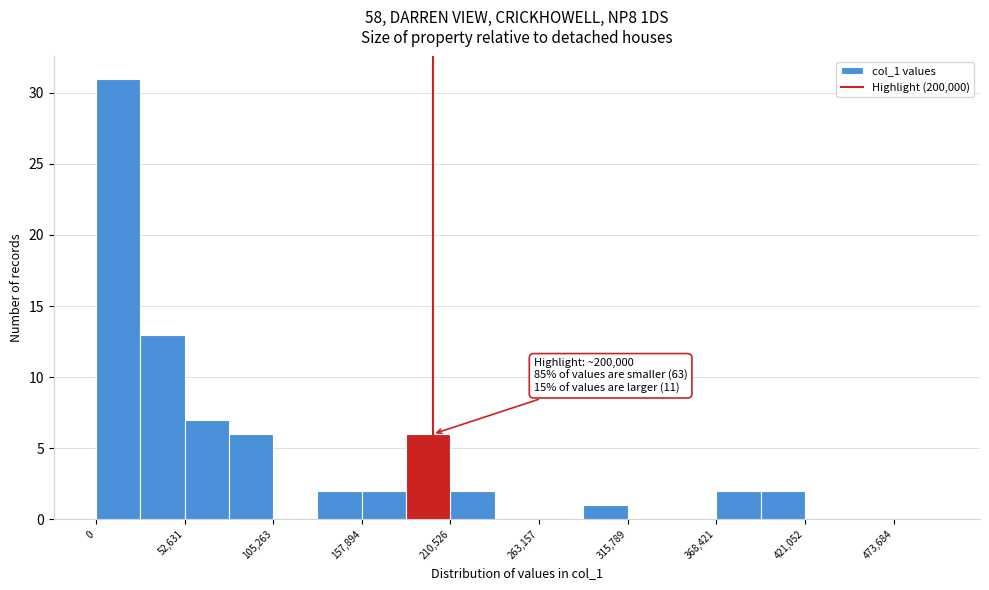

Read against the x-axis, roughly where is the centre of the tallest bar?

10000